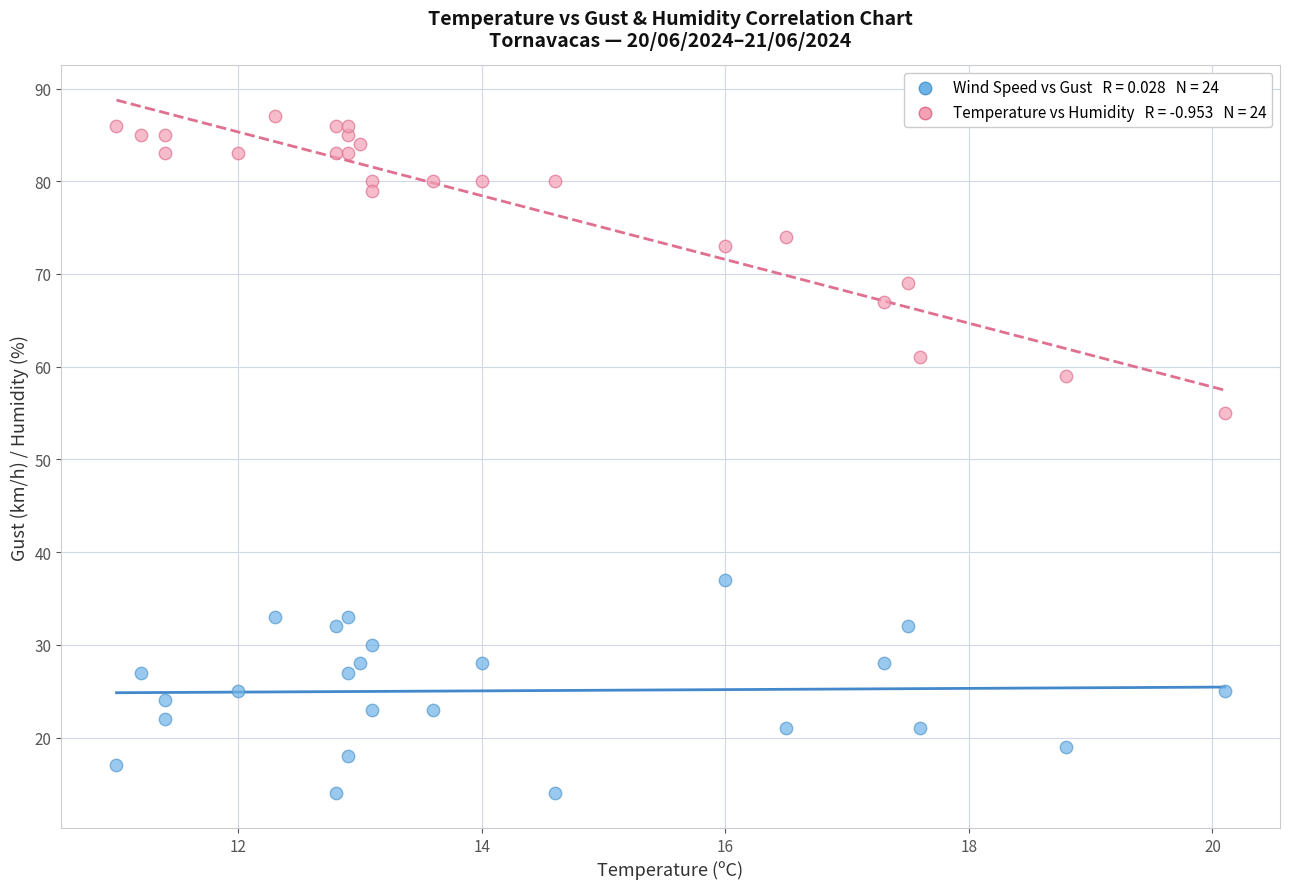

Across all series, what Y value is closest to 50?

55